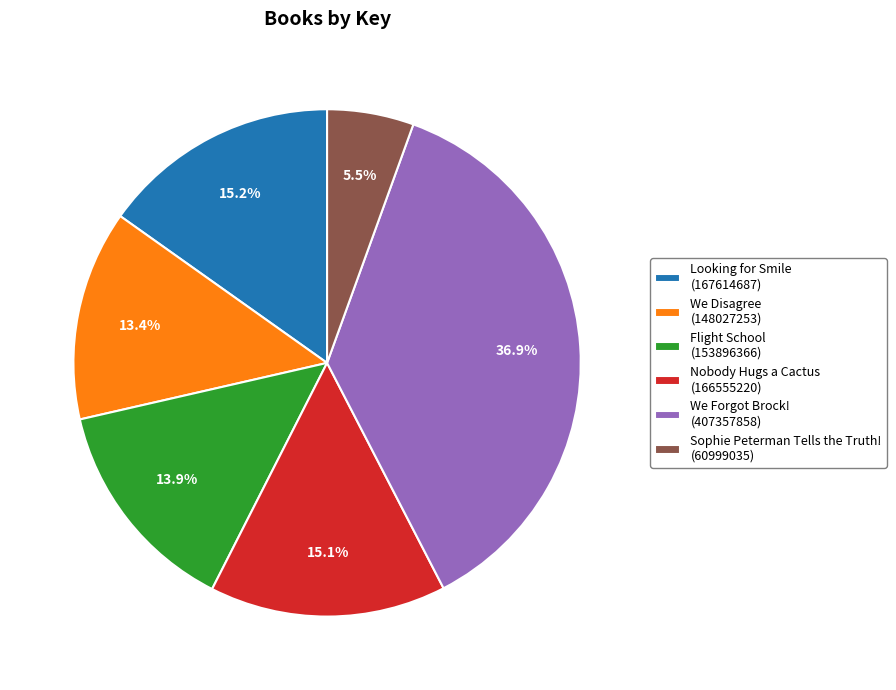

True or false: Sophie Peterman Tells the Truth! accounts for 13% of the total.

False